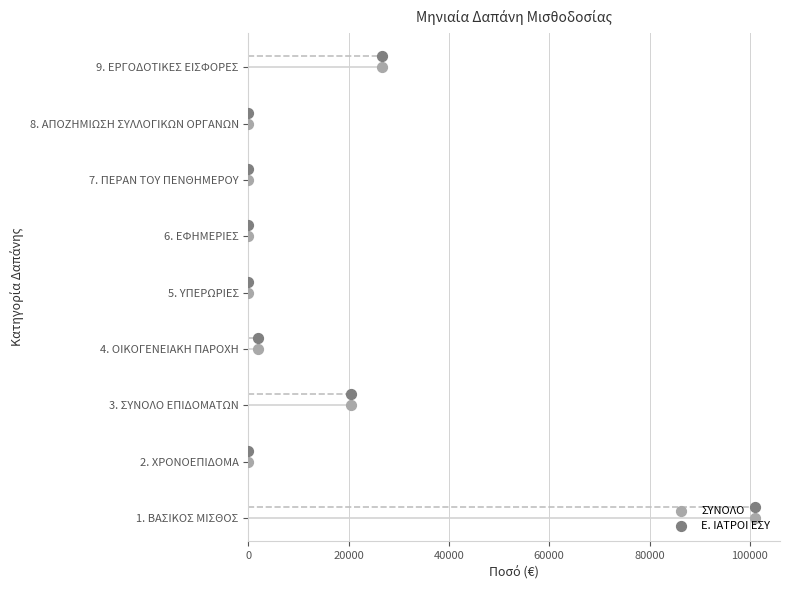

What is the total value across all series at 0?

0.2